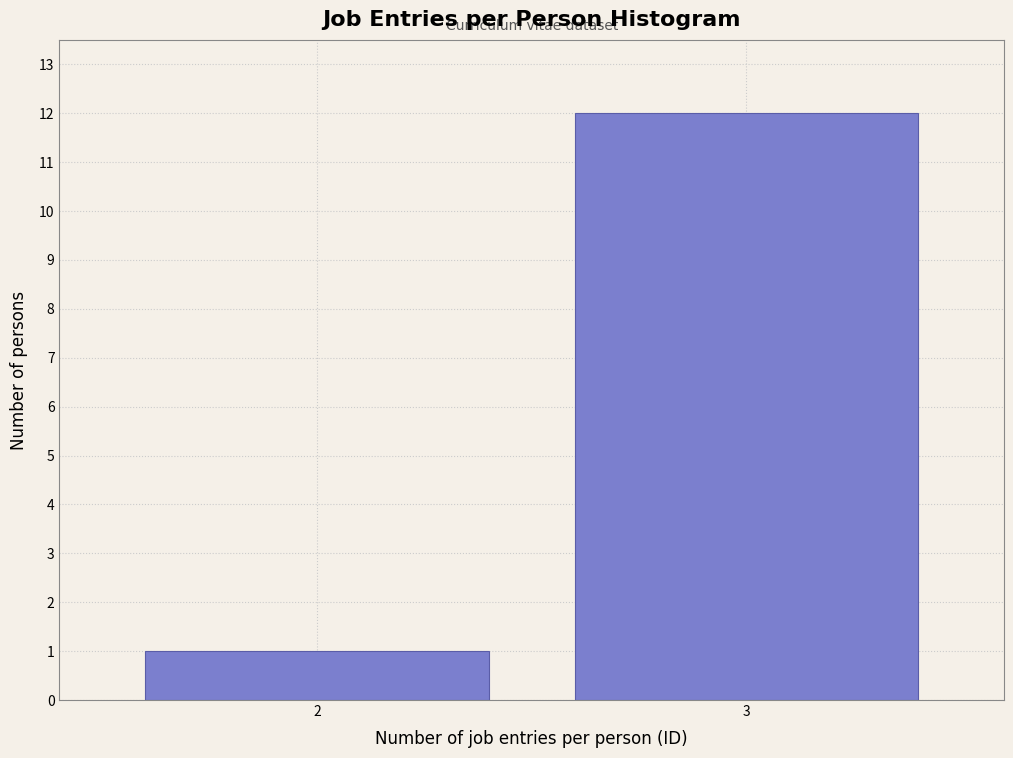

Reading left to right, list all the values displayed in this chart.

2=1	3=12